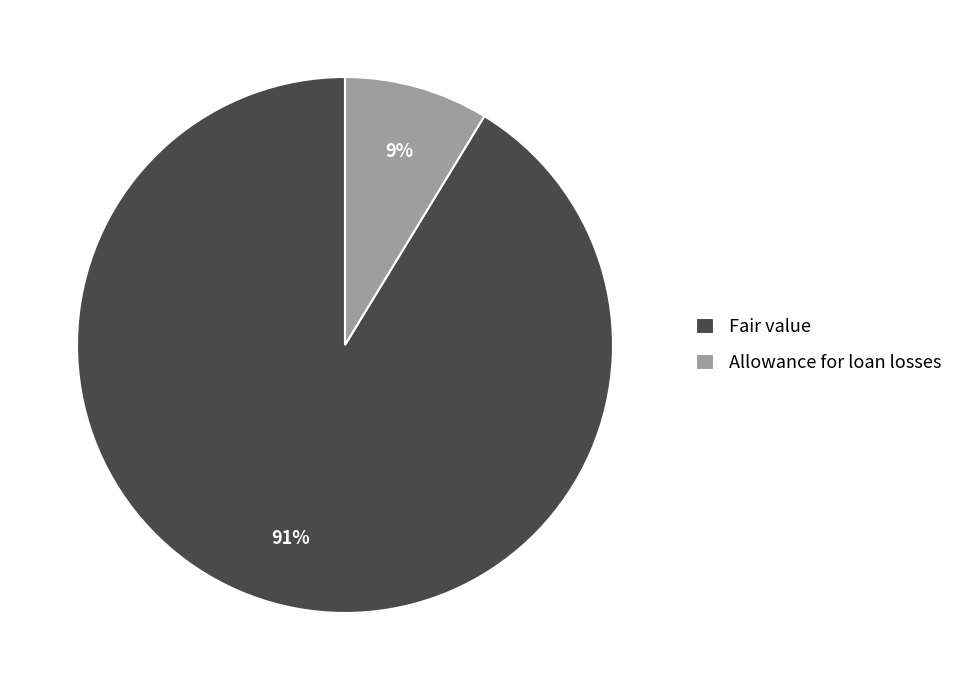

Do Fair value and Allowance for loan losses together represent more than half of the pie?

Yes